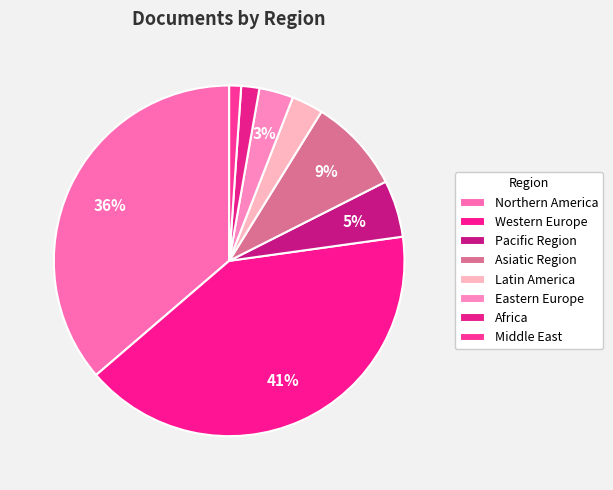

Count the number of slices in the pie.

8